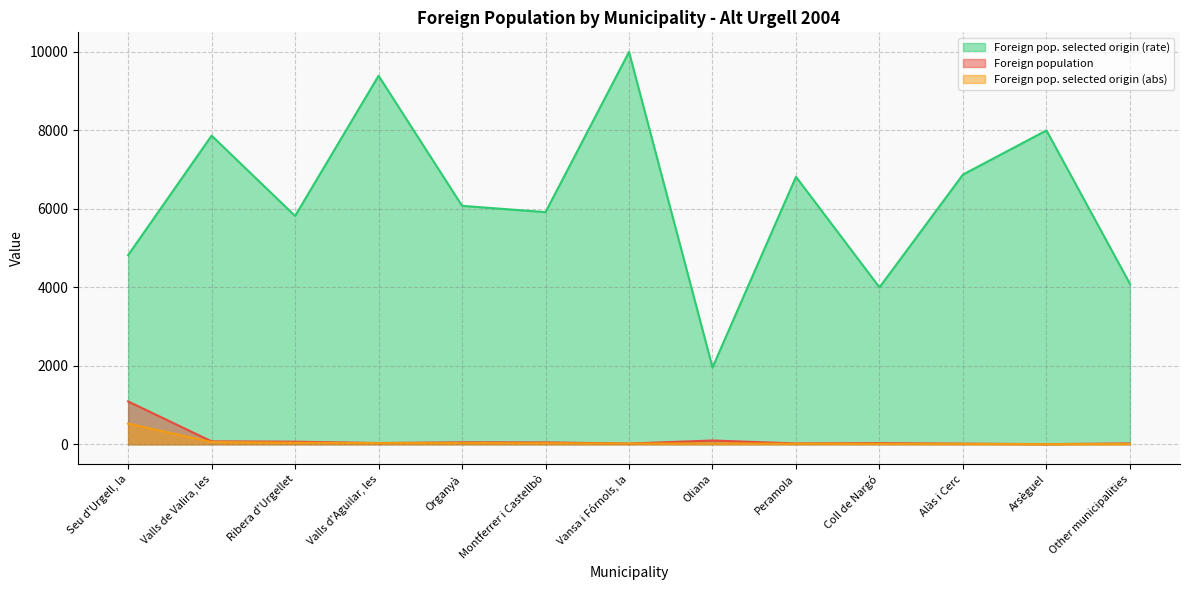

The Foreign population series shows 117 at Valls de Valira, les. True or false?

False